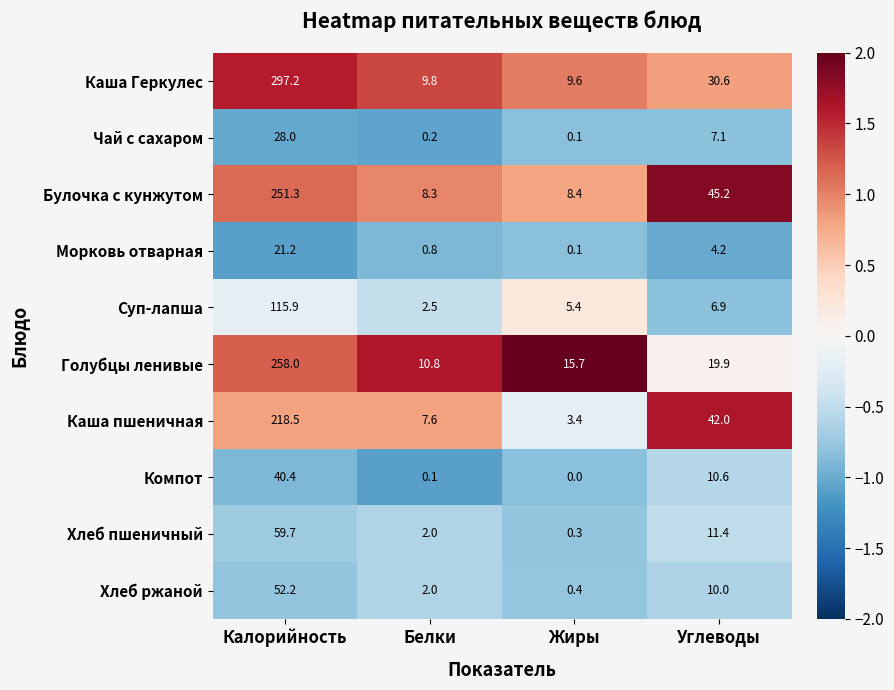

List the series in order of their peak value, highest first.

Каша Геркулес, Голубцы ленивые, Булочка с кунжутом, Каша пшеничная, Суп-лапша, Хлеб пшеничный, Хлеб ржаной, Компот, Чай с сахаром, Морковь отварная